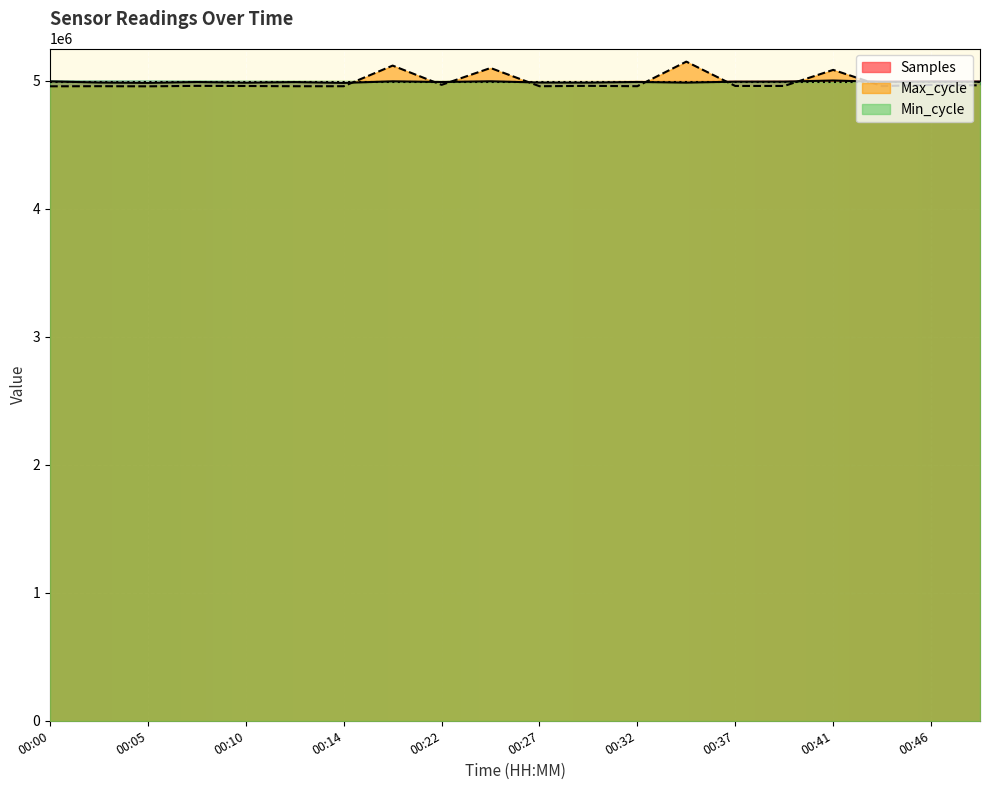

What is the highest value of the Max_cycle series?

5150341.9